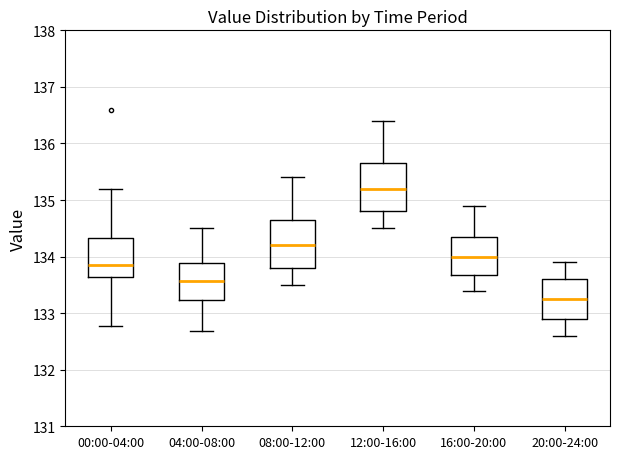

Where does the upper whisker of the box for 08:00-12:00 end on the y-axis? The values are not printed on the chart, so give them approximately, as read against the axis.

135.4